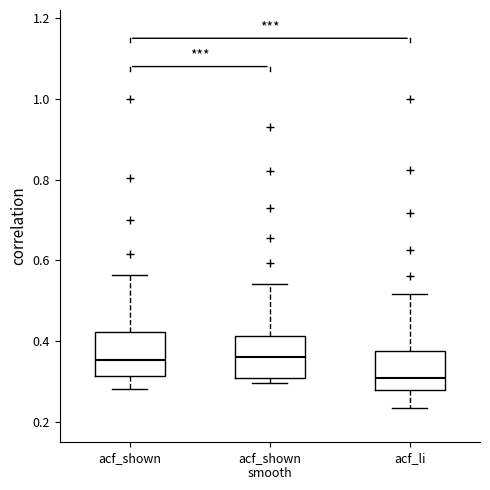

Reading left to right, read every box against the y-axis: the position of its median line, the range the box covers, and the ends of its whiskers. The values are not printed on the chart, so give them approximately, as read against the axis.

acf_shown: median 0.36, box 0.32 to 0.42, whiskers 0.28 to 0.56
acf_shown smooth: median 0.36, box 0.30 to 0.42, whiskers 0.30 (just below the box's lower edge) to 0.54
acf_li: median 0.32, box 0.28 to 0.38, whiskers 0.24 to 0.52